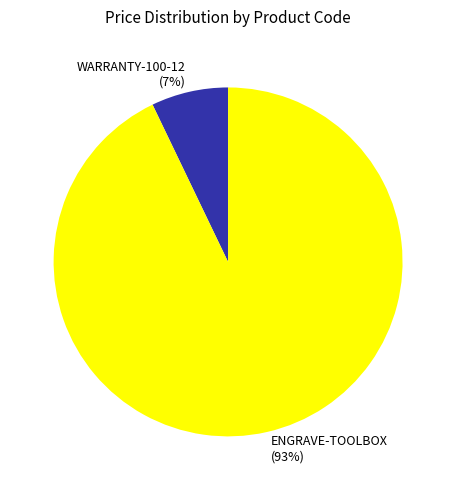

Which category has the biggest portion of the pie?

ENGRAVE-TOOLBOX